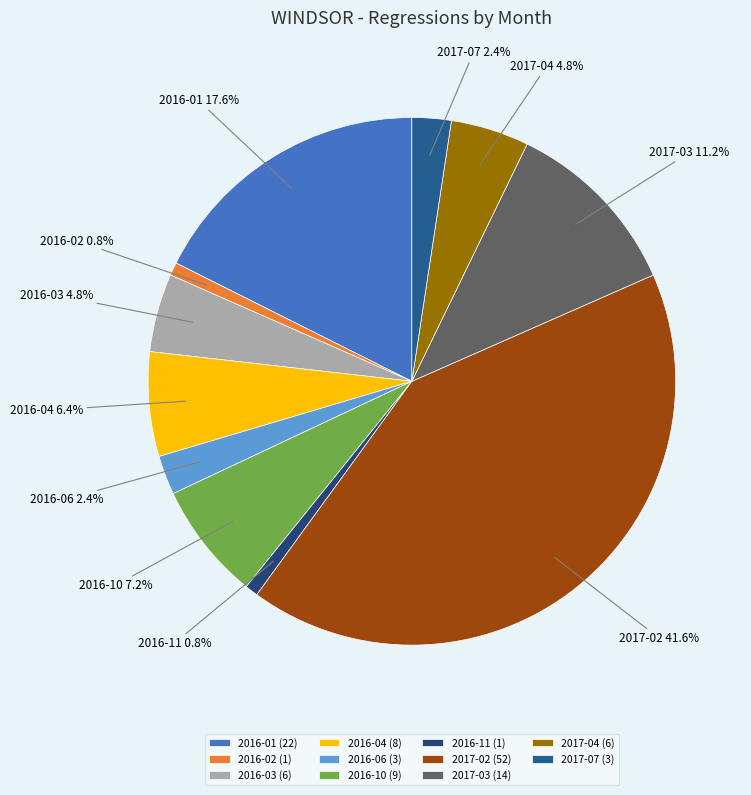

Is there any slice that represents more than half of the pie?

No